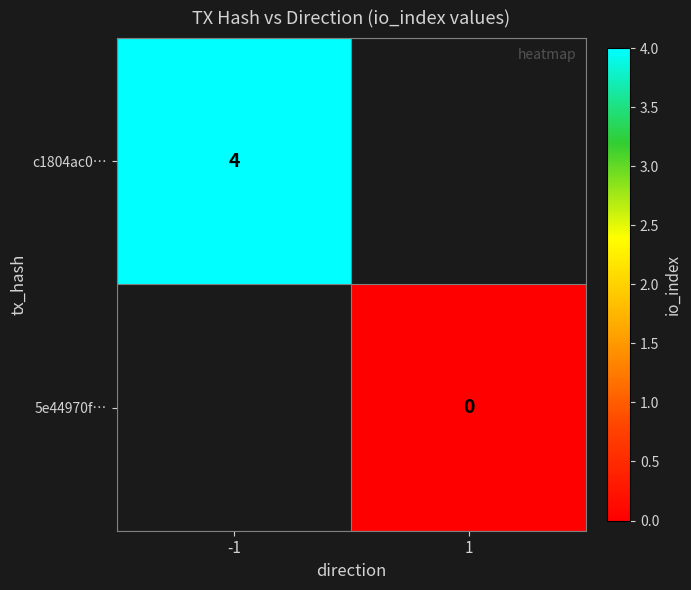

Which category has the lowest value across all series?

1